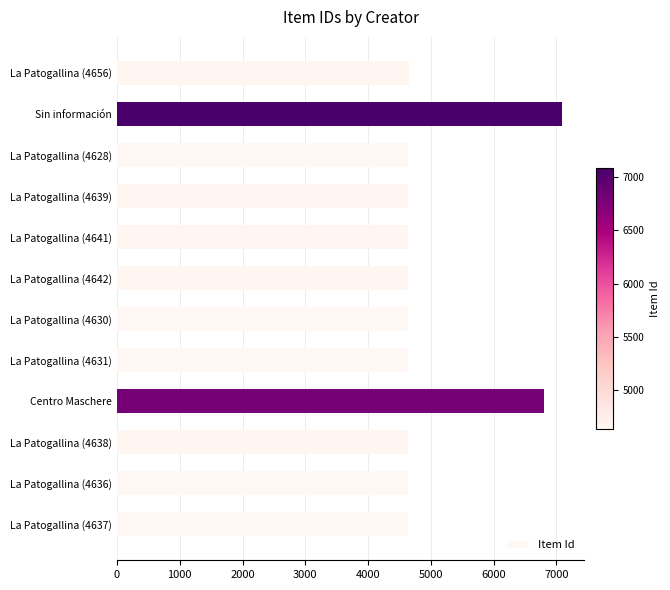

Where is the data nearest to the value 5858?

Centro Maschere